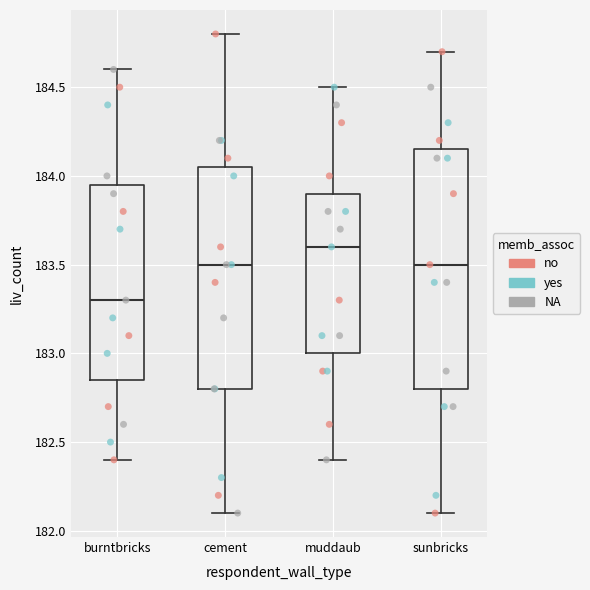

Where does the upper whisker of the box for burntbricks end on the y-axis? The values are not printed on the chart, so give them approximately, as read against the axis.

184.60